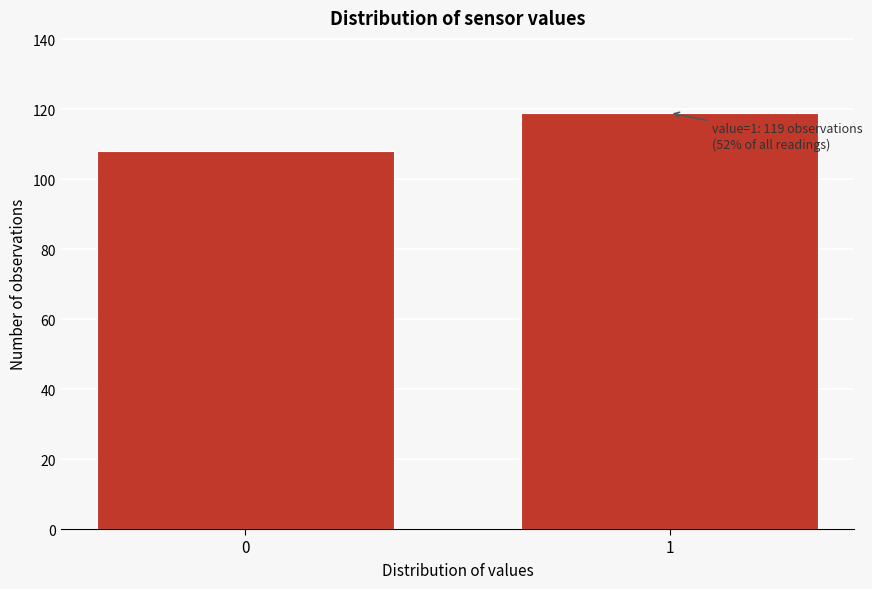

Reading right to left, what are all the values shown in this chart?

119	108